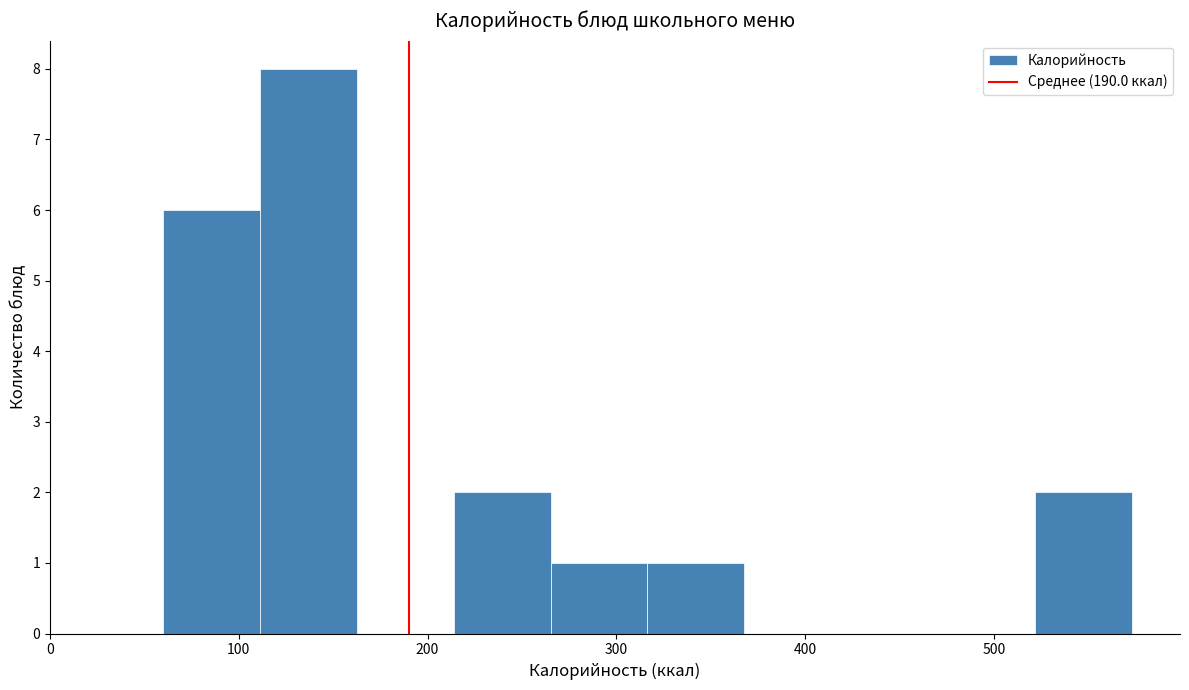

Over which range of the x-axis is the bar tallest?

110 to 160